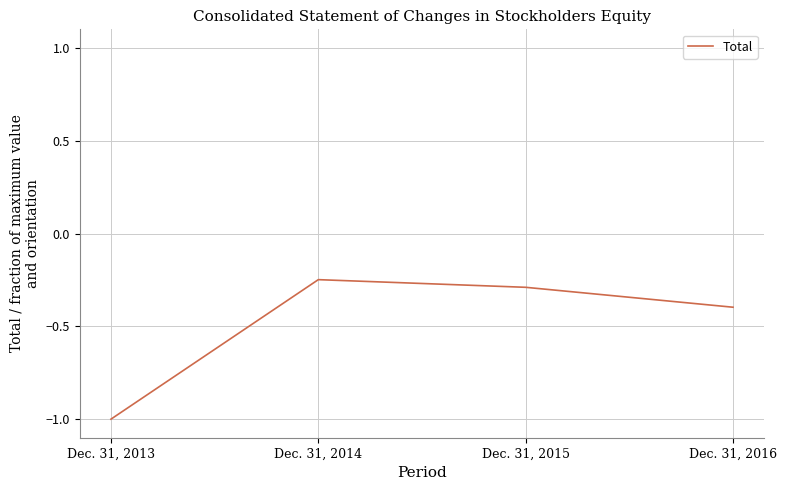

Where is the first local maximum?

Dec. 31, 2014